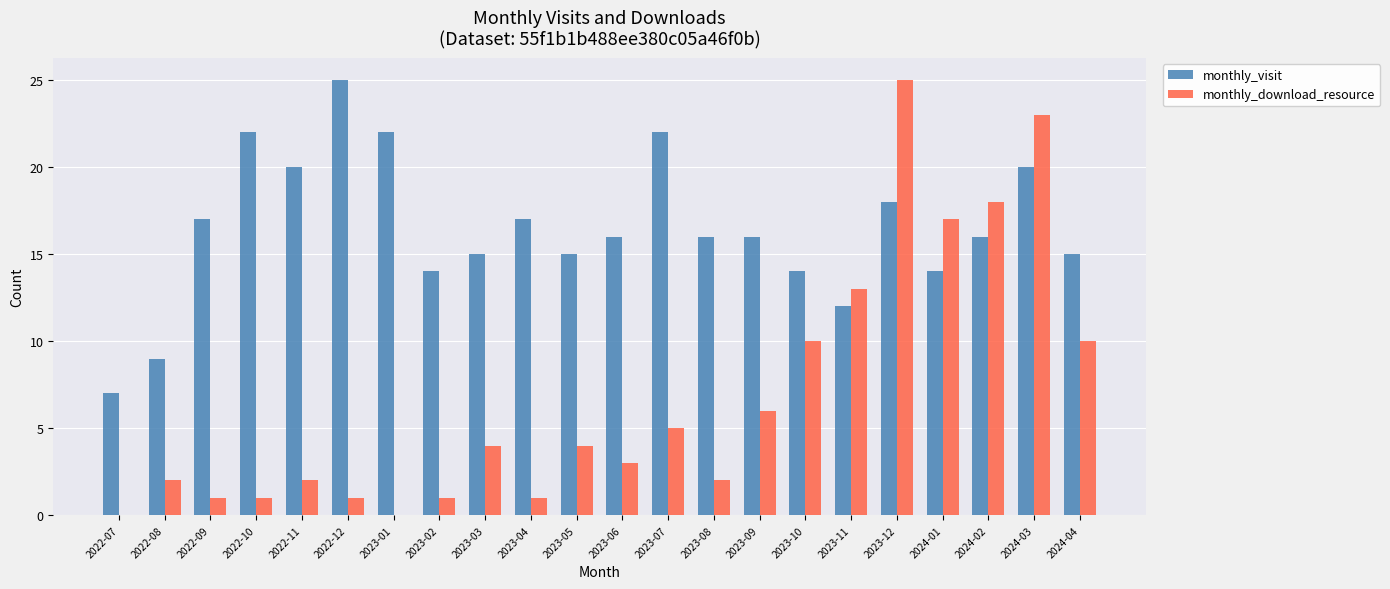

Which series changed the most between 2022-12 and 2024-04?

monthly_visit